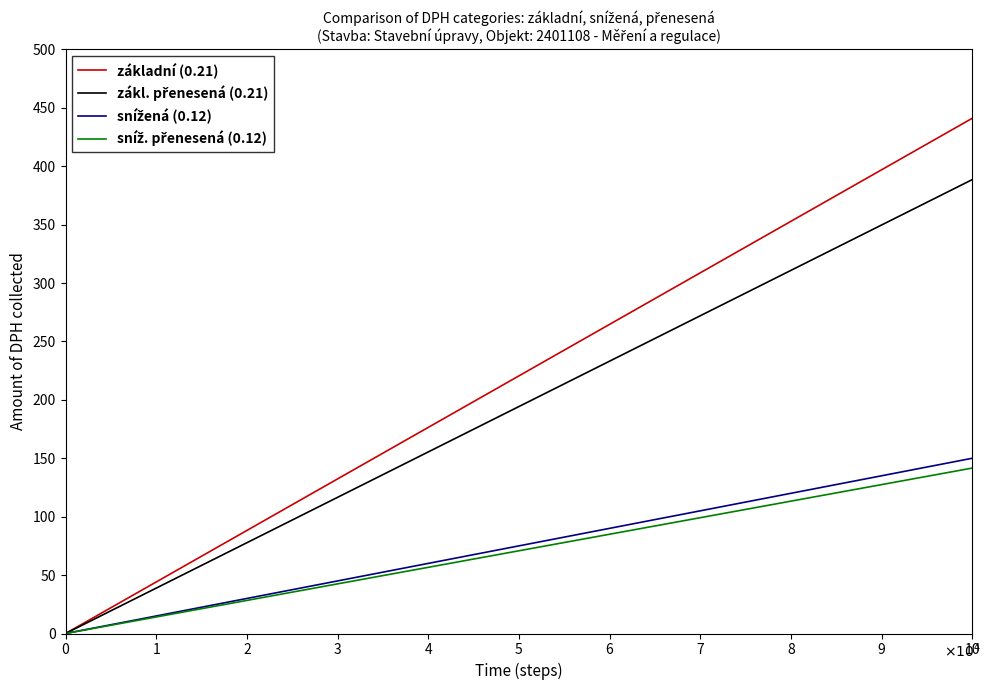

Which series has the largest range (max minus min)?

základní (0.21)